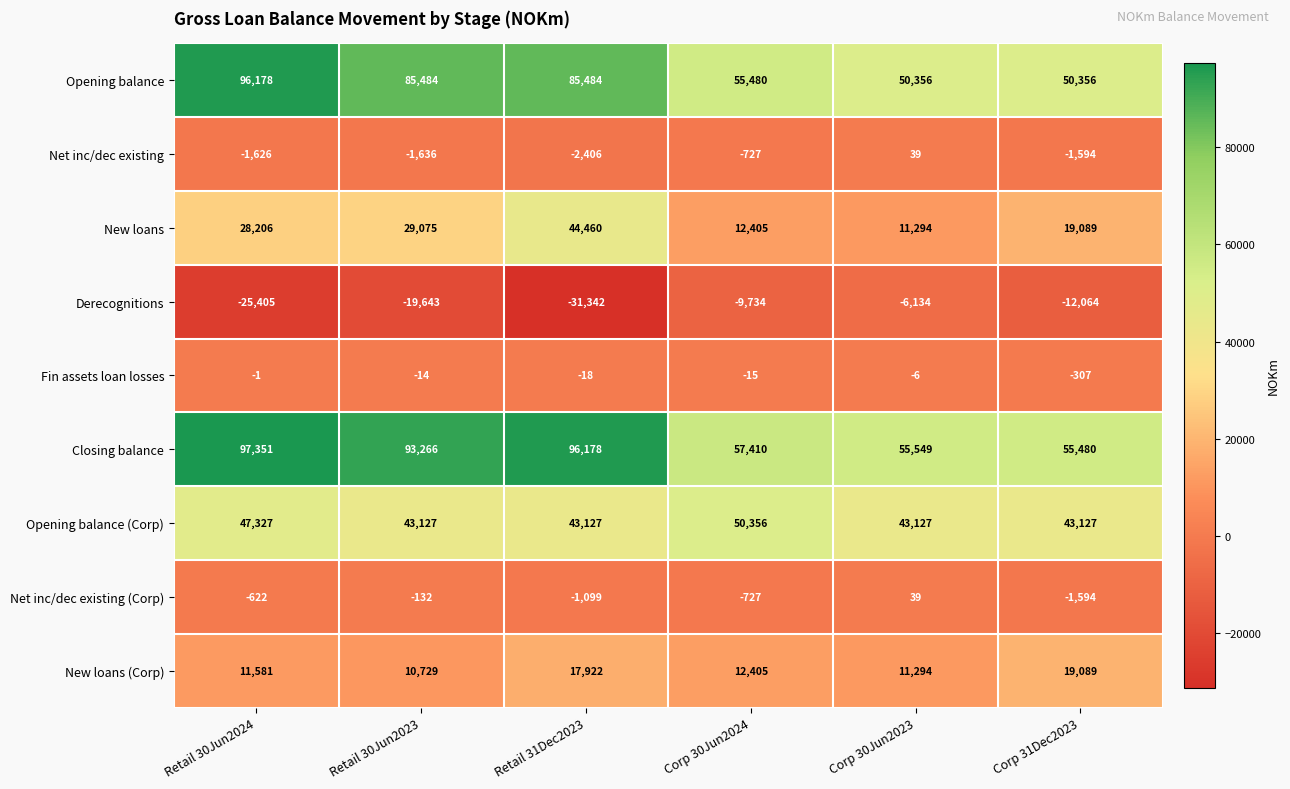

What is the difference between the Net inc/dec existing (Corp) values at Retail 30Jun2023 and Retail 30Jun2024?

490